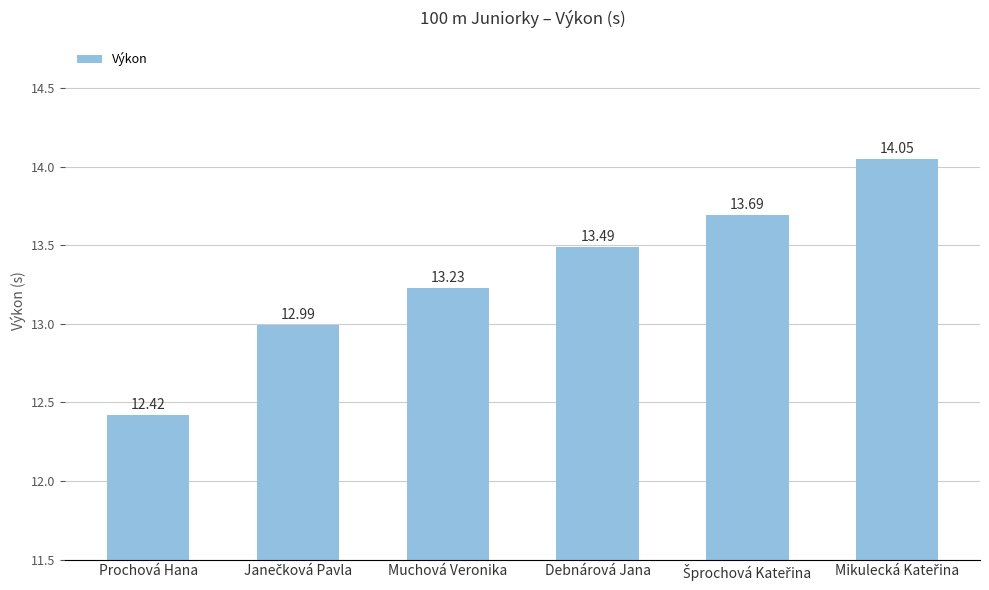

At which label does the data first exceed 13?

Muchová Veronika